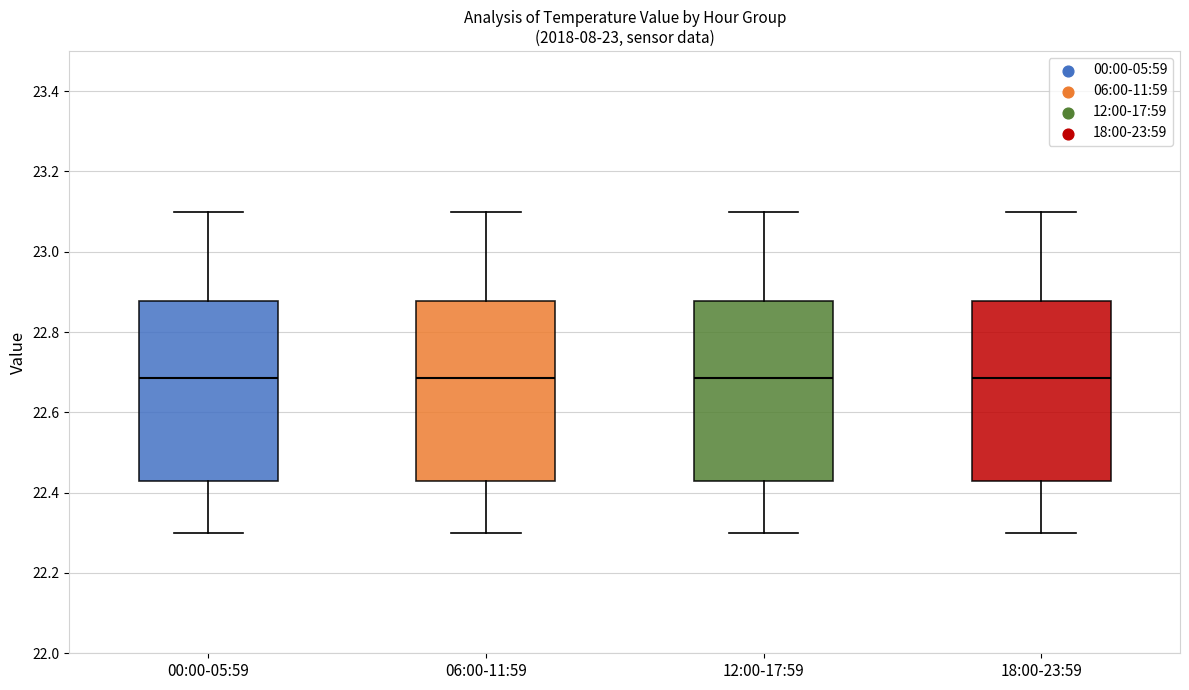

Where does the upper whisker of the box for 06:00-11:59 end on the y-axis? The values are not printed on the chart, so give them approximately, as read against the axis.

23.10